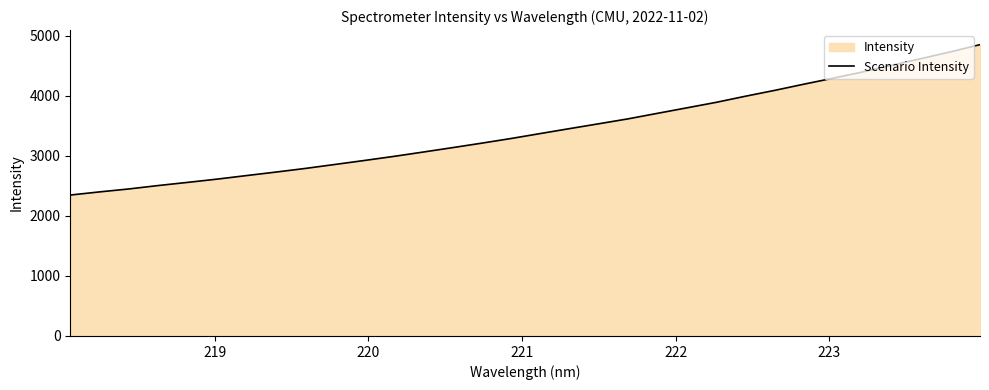

Reading right to left, extract all data points from this chart.

4849.1	4730.0	4617.8	4506.6	4395.1	4291.8	4191.8	4088.4	3990.6	3888.7	3797.1	3705.9	3614.1	3532.1	3451.1	3368.8	3286.1	3208.6	3133.6	3060.2	2987.9	2920.3	2854.0	2788.5	2728.1	2669.8	2610.8	2556.8	2504.3	2447.5	2398.3	2345.8